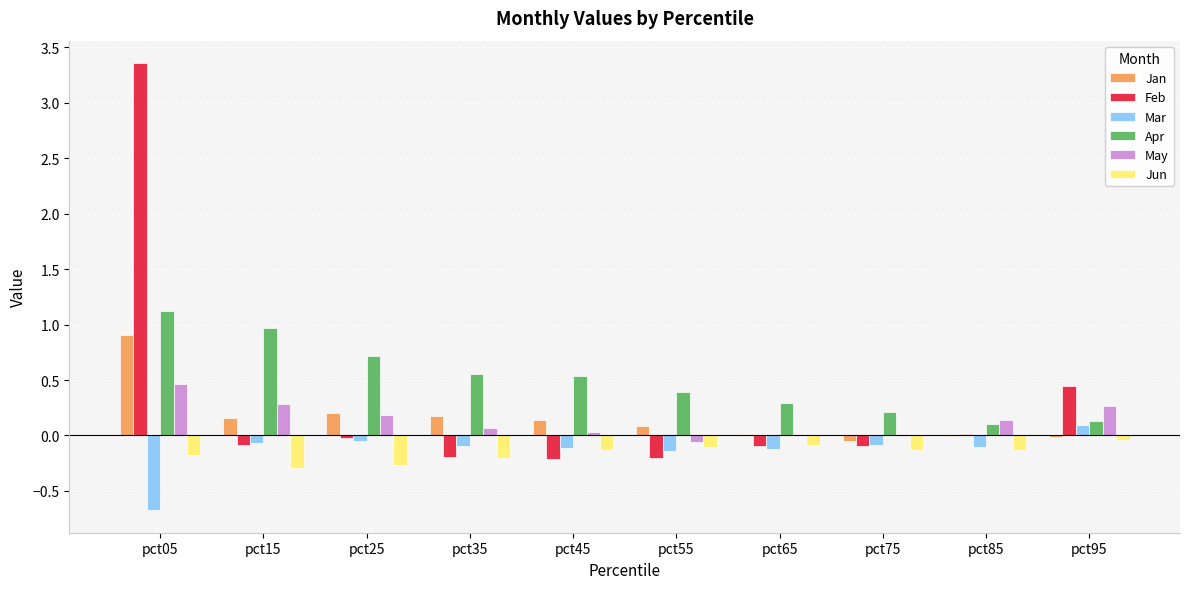

Is it true that Feb equals -0.2 at pct55?

True